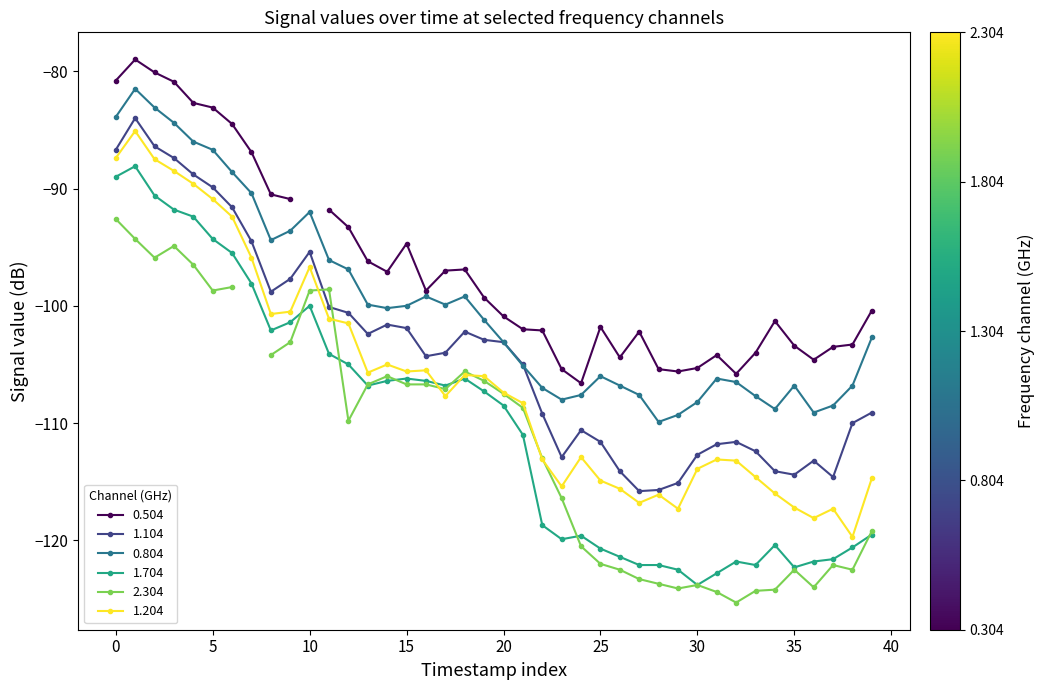

What is the lowest value of the 1.104 series?

-115.8